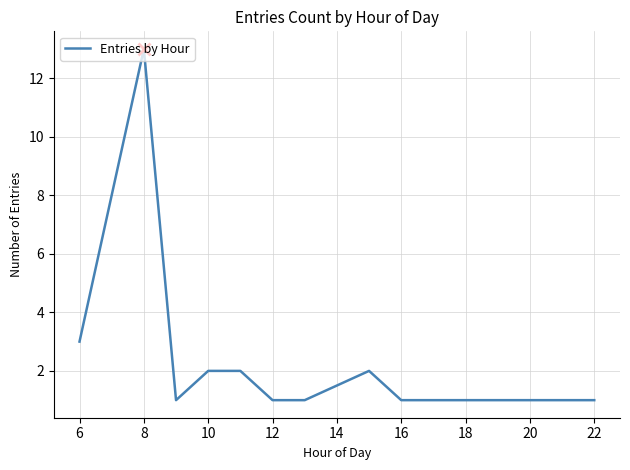

How many categories are shown in the chart?

11